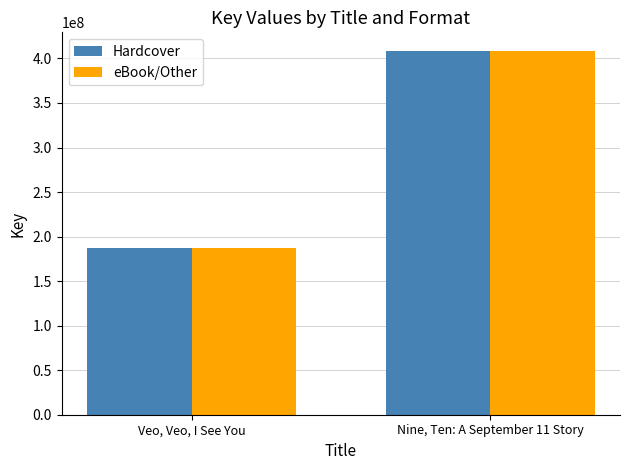

What is the minimum value for Hardcover?

186707339